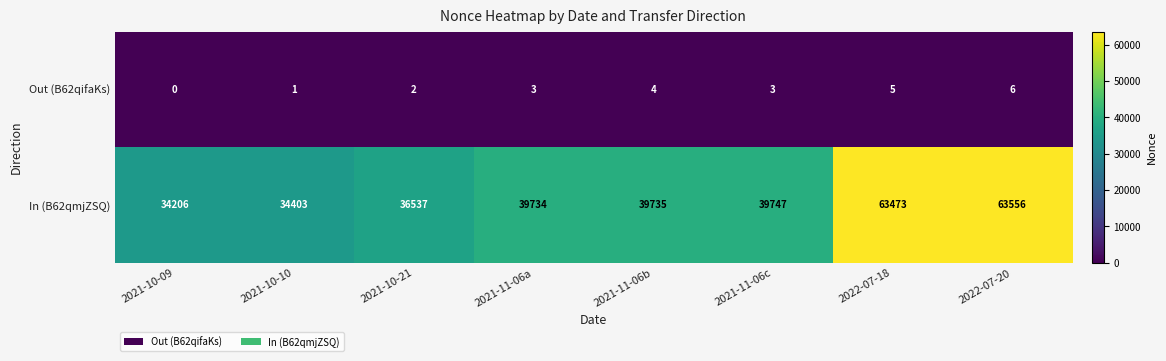

Is it true that In (B62qmjZSQ) equals 7315 at 2021-10-10?

False